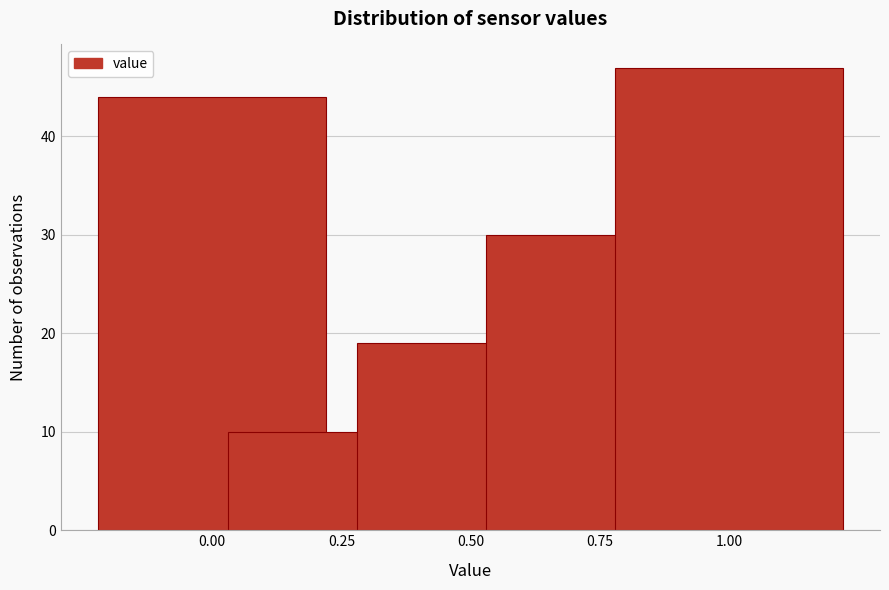

Reading right to left, what are all the values shown in this chart?

47	30	19	10	44